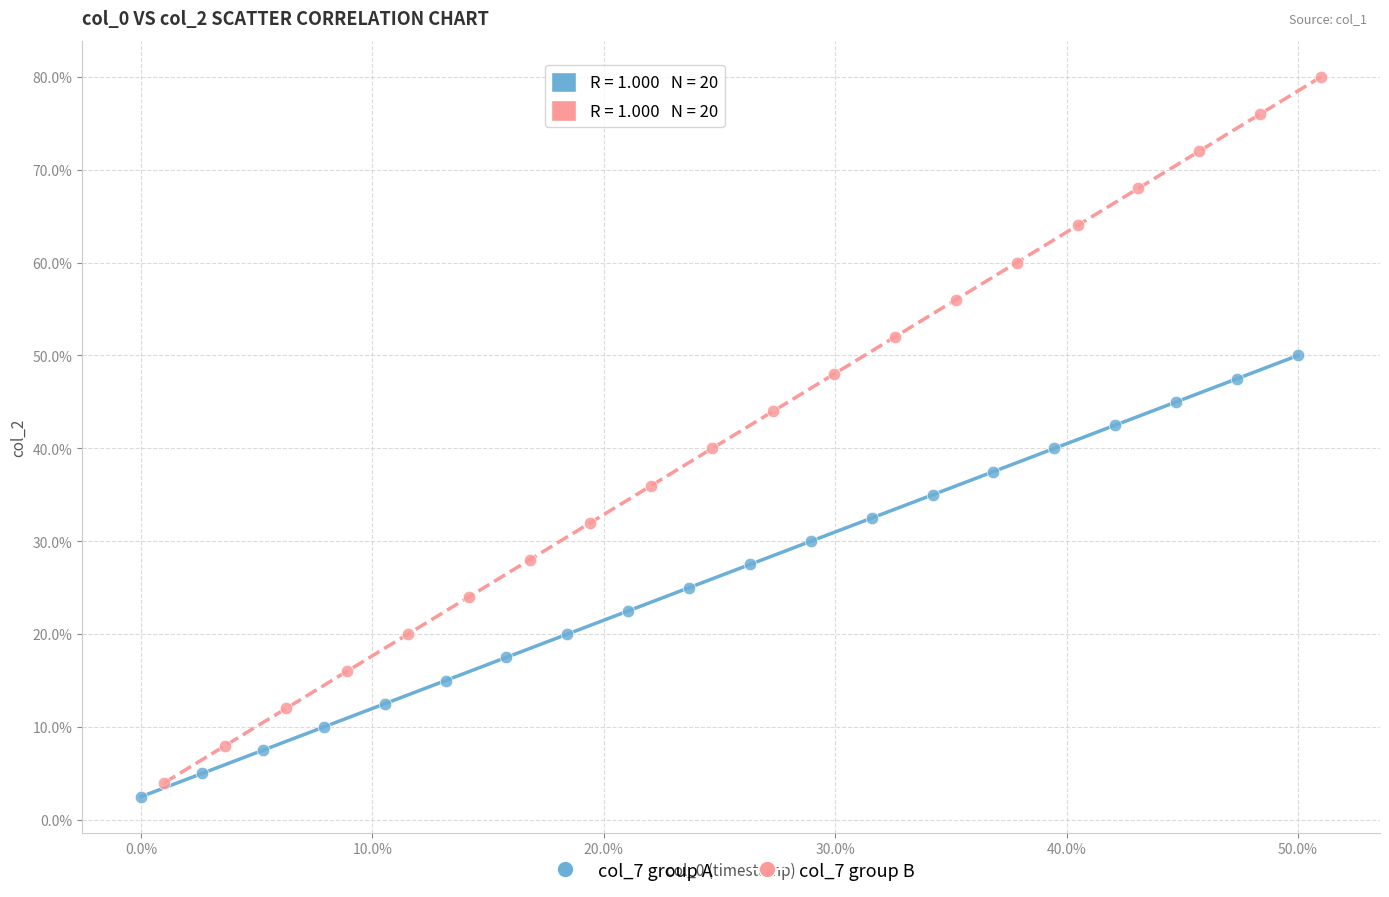

Which series reaches the minimum Y coordinate?

col_7 group A